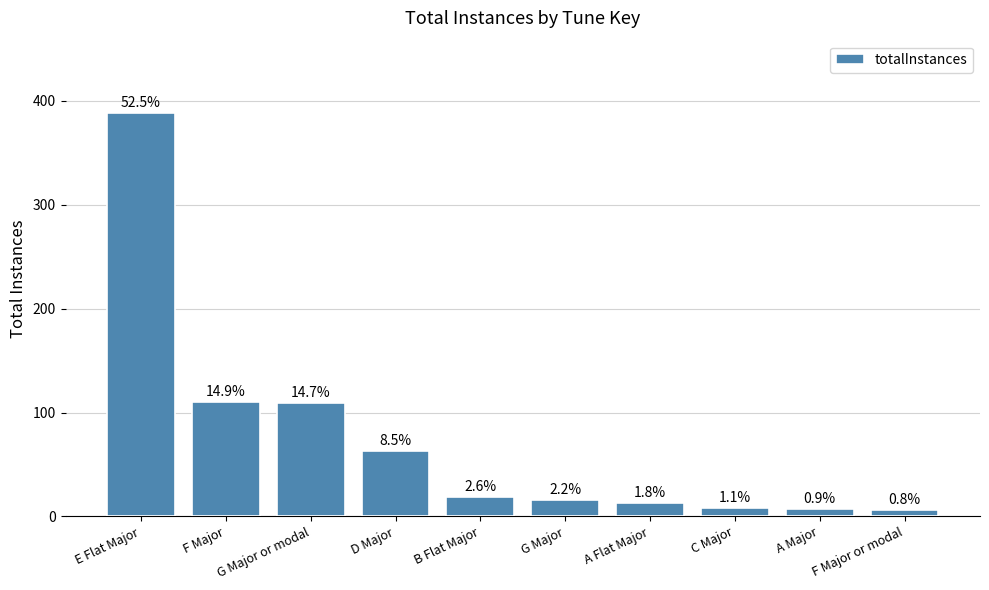

Does the chart contain any negative values?

No